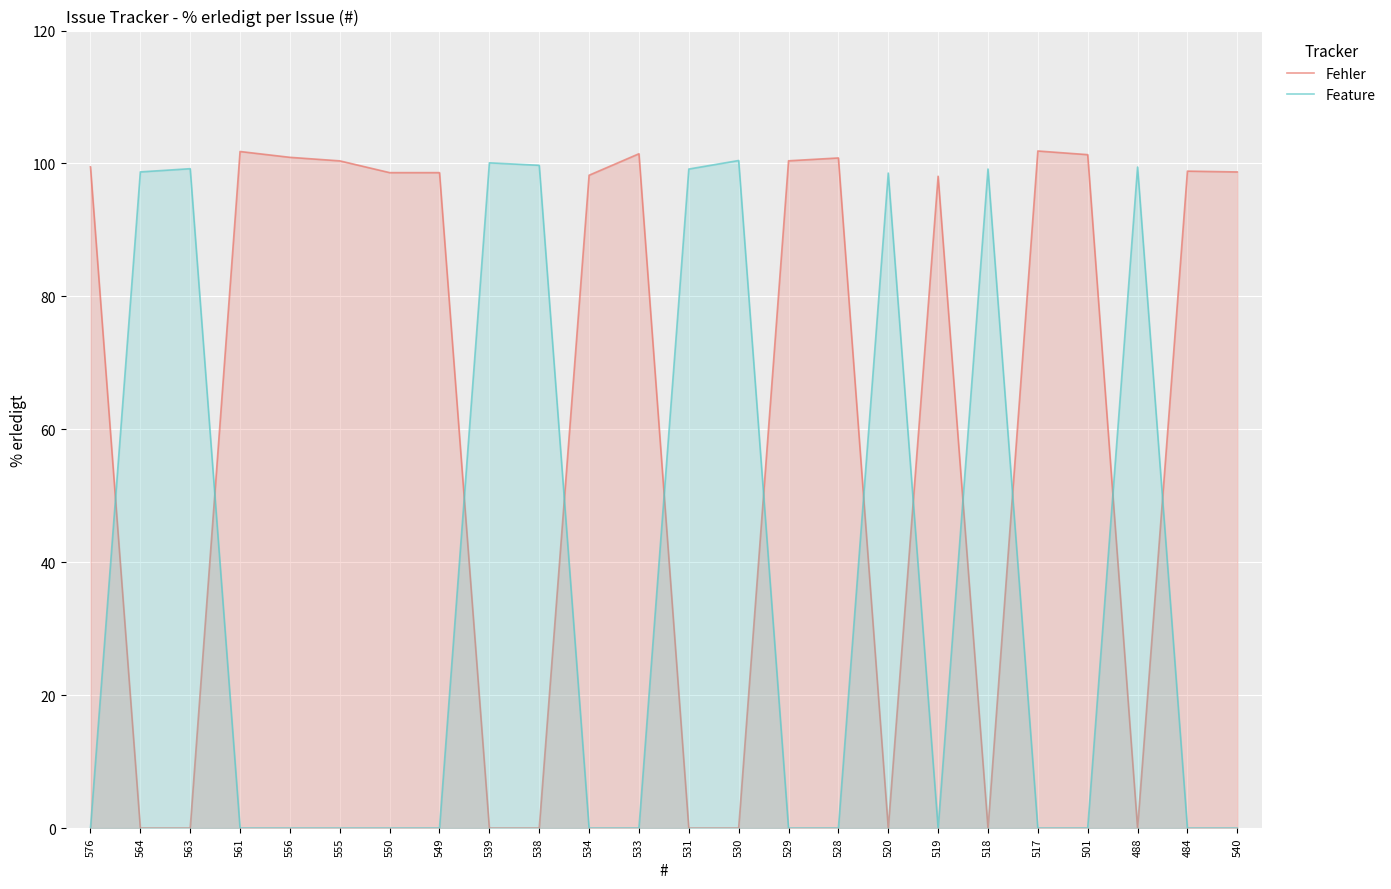

At how many categories does at least one series exceed 29?

24